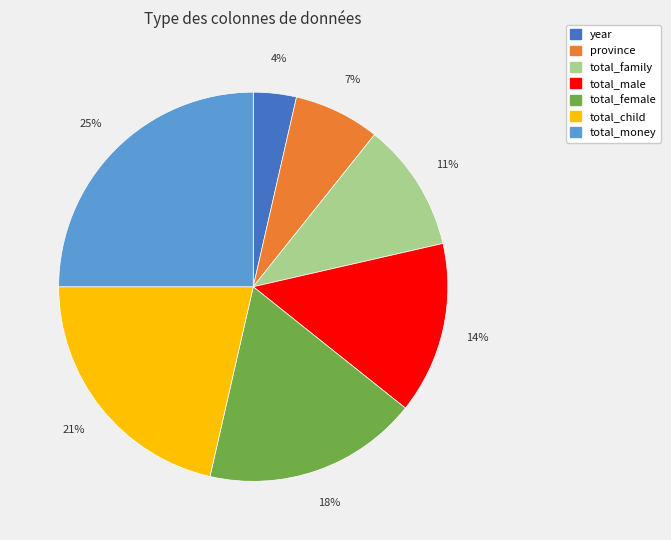

True or false: province accounts for 7% of the total.

True